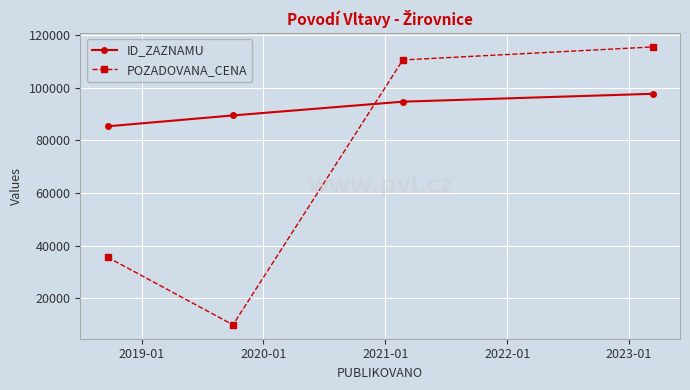

True or false: POZADOVANA_CENA has more than 0 interior local peaks.

False